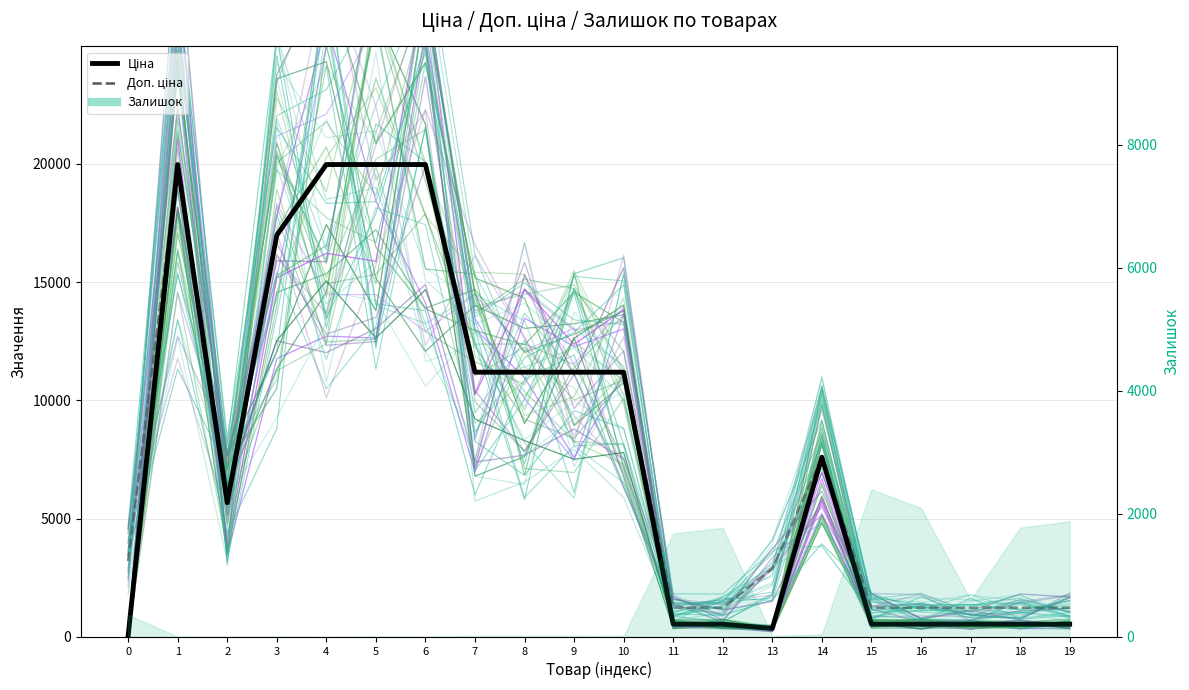

What is the total value across all series at 11?

1774.4